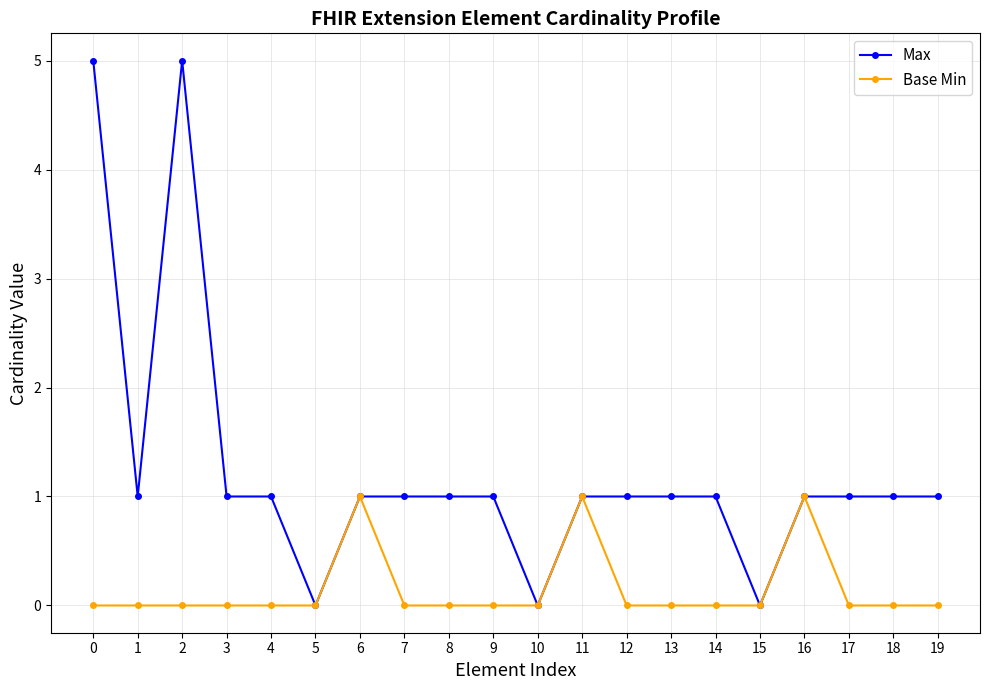

What is the difference between the second highest and minimum values in the Base Min series?

1